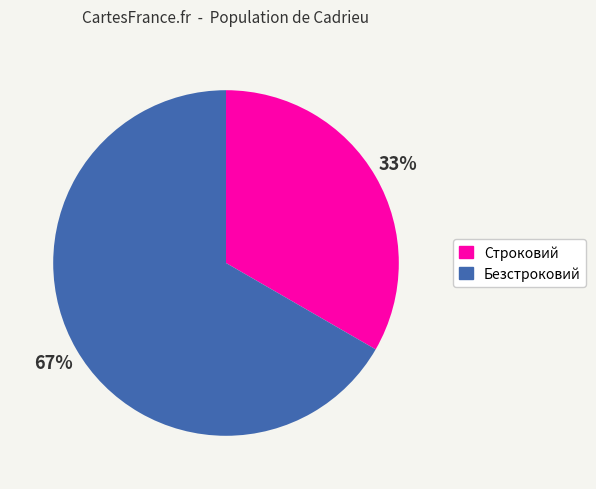

Which has a higher value, Строковий or Безстроковий?

Безстроковий